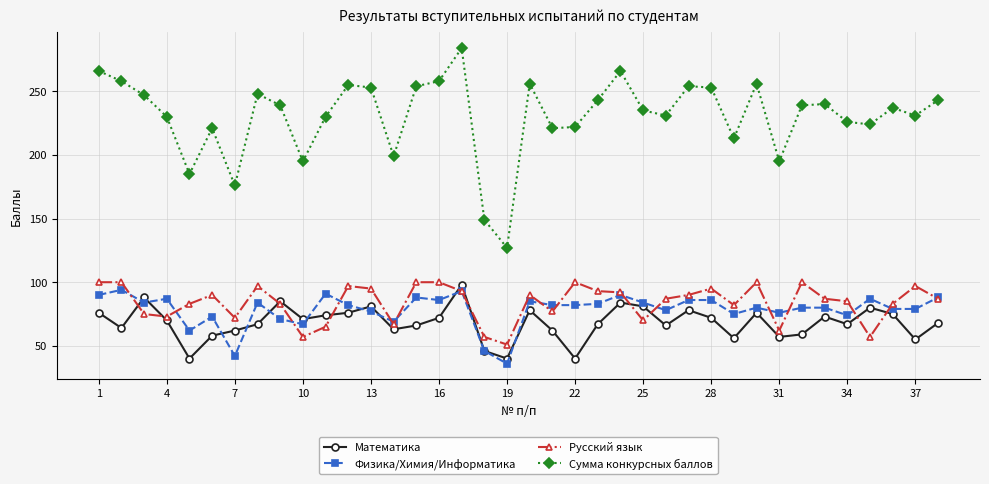

Which series has the largest range (max minus min)?

Сумма конкурсных баллов